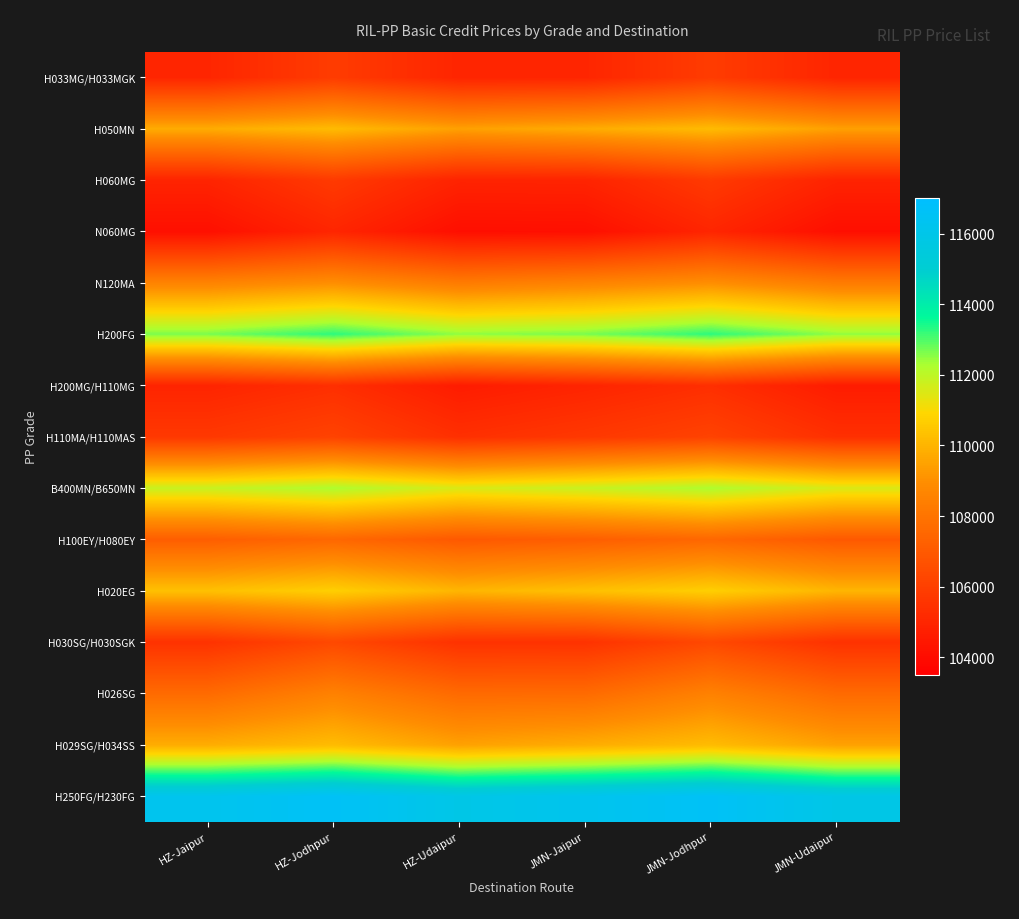

Reading left to right, what are all the values shown in this chart?

H033MG/H033MGK: HZ-Jaipur=105005	HZ-Jodhpur=105865	HZ-Udaipur=104977	JMN-Jaipur=105005	JMN-Jodhpur=105865	JMN-Udaipur=104977
H050MN: HZ-Jaipur=109760	HZ-Jodhpur=110159	HZ-Udaipur=109457	JMN-Jaipur=109760	JMN-Jodhpur=110159	JMN-Udaipur=109457
H060MG: HZ-Jaipur=104935	HZ-Jodhpur=105795	HZ-Udaipur=104907	JMN-Jaipur=104935	JMN-Jodhpur=105795	JMN-Udaipur=104907
N060MG: HZ-Jaipur=104135	HZ-Jodhpur=104995	HZ-Udaipur=104107	JMN-Jaipur=104135	JMN-Jodhpur=104995	JMN-Udaipur=104107
N120MA: HZ-Jaipur=108570	HZ-Jodhpur=108969	HZ-Udaipur=108267	JMN-Jaipur=108570	JMN-Jodhpur=108969	JMN-Udaipur=108267
H200FG: HZ-Jaipur=112670	HZ-Jodhpur=113269	HZ-Udaipur=112487	JMN-Jaipur=112670	JMN-Jodhpur=113269	JMN-Udaipur=112487
H200MG/H110MG: HZ-Jaipur=104940	HZ-Jodhpur=105349	HZ-Udaipur=104607	JMN-Jaipur=104940	JMN-Jodhpur=105349	JMN-Udaipur=104607
H110MA/H110MAS: HZ-Jaipur=105720	HZ-Jodhpur=106129	HZ-Udaipur=105387	JMN-Jaipur=105720	JMN-Jodhpur=106129	JMN-Udaipur=105387
B400MN/B650MN: HZ-Jaipur=111840	HZ-Jodhpur=112239	HZ-Udaipur=111537	JMN-Jaipur=111840	JMN-Jodhpur=112239	JMN-Udaipur=111537
H100EY/H080EY: HZ-Jaipur=107170	HZ-Jodhpur=107529	HZ-Udaipur=106967	JMN-Jaipur=107170	JMN-Jodhpur=107529	JMN-Udaipur=106967
H020EG: HZ-Jaipur=110320	HZ-Jodhpur=110719	HZ-Udaipur=110017	JMN-Jaipur=110320	JMN-Jodhpur=110719	JMN-Udaipur=110017
H030SG/H030SGK: HZ-Jaipur=105495	HZ-Jodhpur=106355	HZ-Udaipur=105467	JMN-Jaipur=105495	JMN-Jodhpur=106355	JMN-Udaipur=105467
H026SG: HZ-Jaipur=107655	HZ-Jodhpur=108515	HZ-Udaipur=107627	JMN-Jaipur=107655	JMN-Jodhpur=108515	JMN-Udaipur=107627
H029SG/H034SS: HZ-Jaipur=109780	HZ-Jodhpur=110179	HZ-Udaipur=109477	JMN-Jaipur=109780	JMN-Jodhpur=110179	JMN-Udaipur=109477
H250FG/H230FG: HZ-Jaipur=116220	HZ-Jodhpur=116619	HZ-Udaipur=115917	JMN-Jaipur=116220	JMN-Jodhpur=116619	JMN-Udaipur=115917